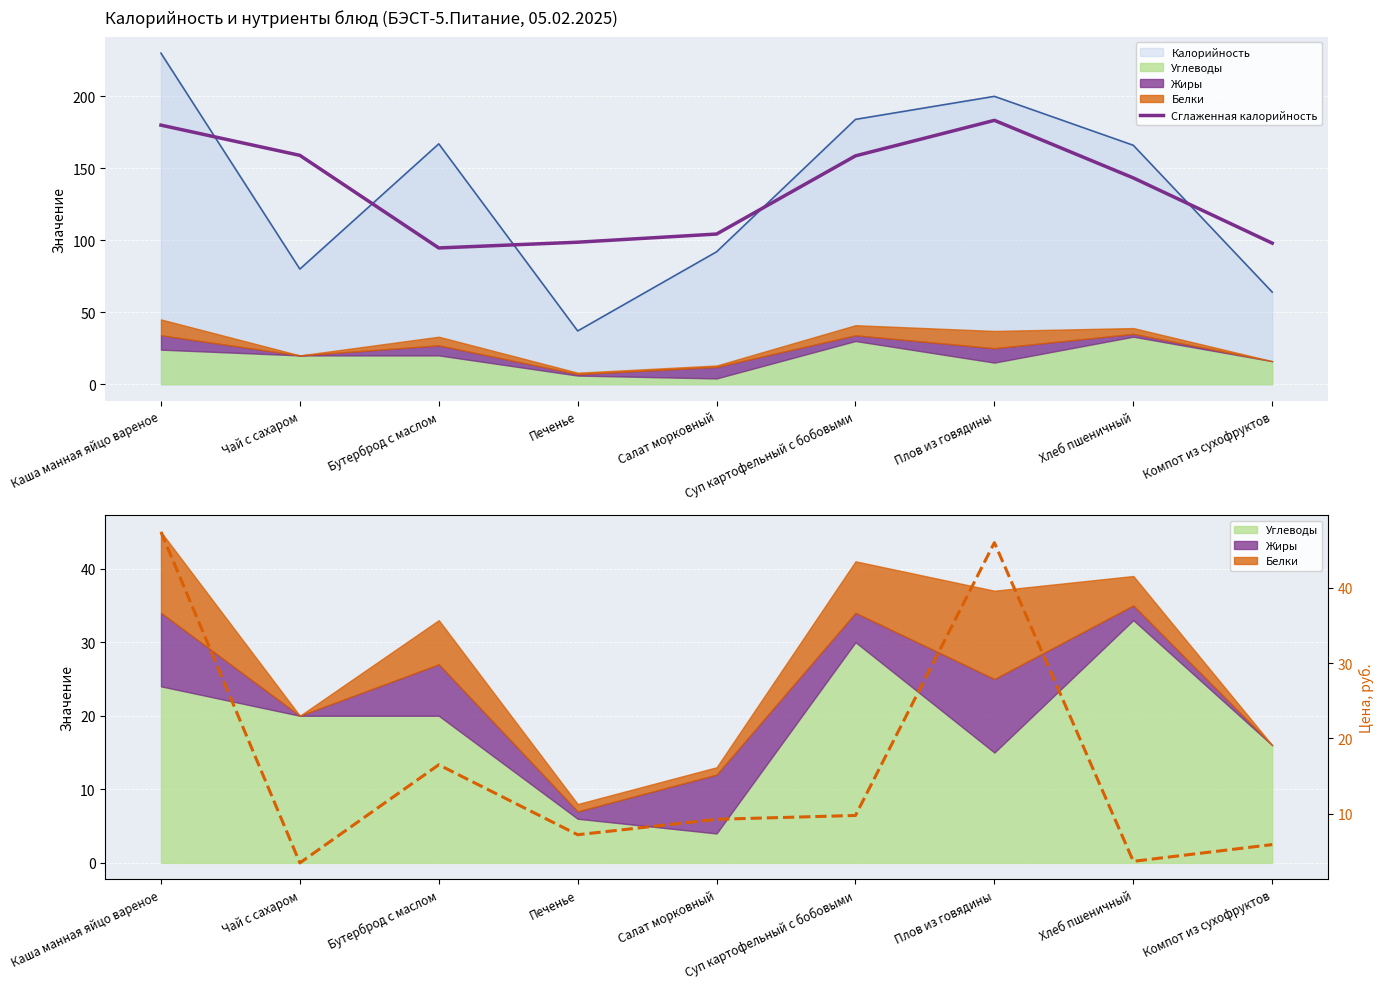

Which series changed the most between Печенье and Суп картофельный с бобовыми?

Сглаженная калорийность